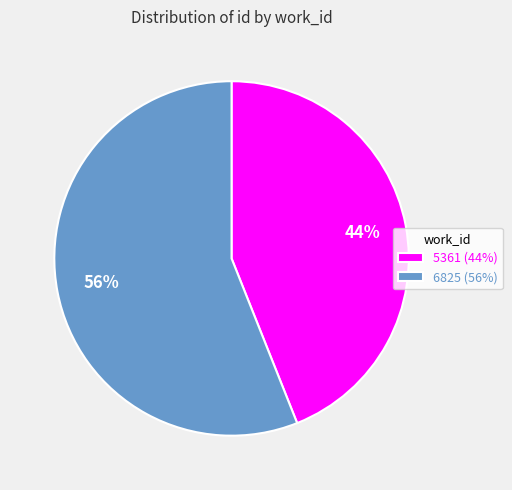

What is the largest slice in the pie chart?

6825